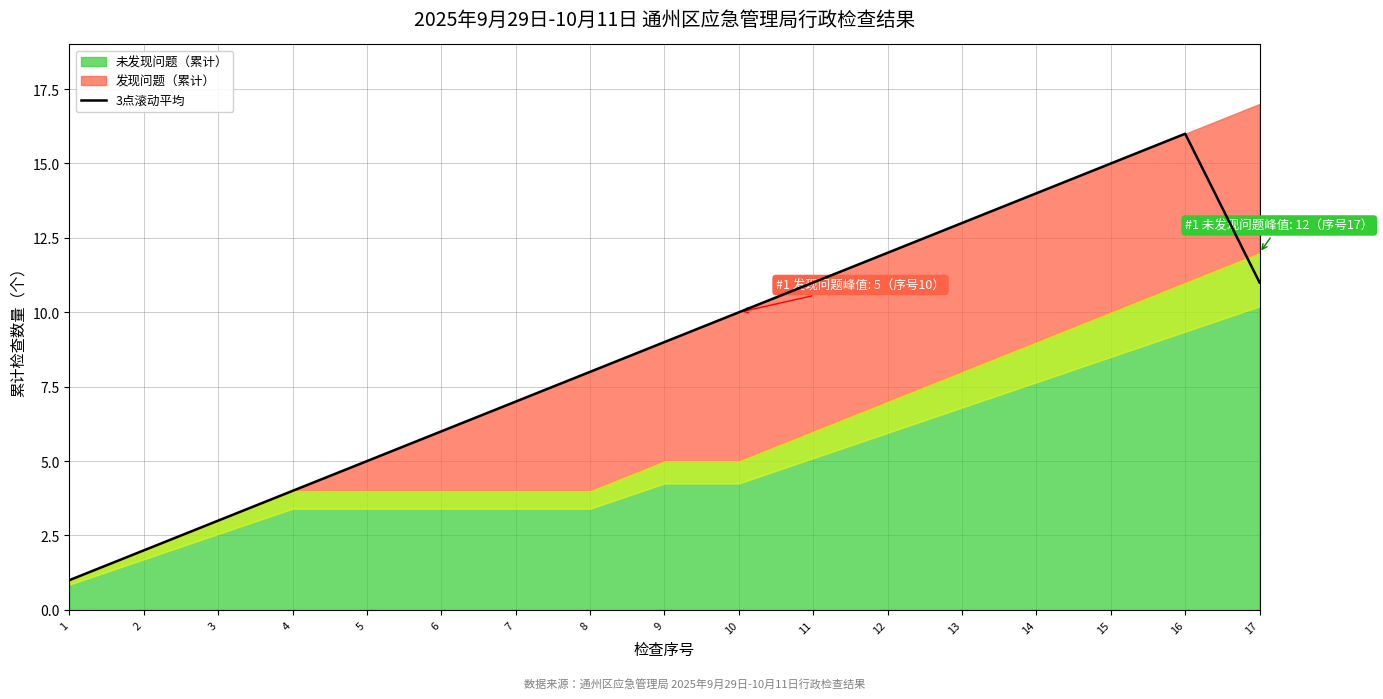

What is the greatest value displayed?

16.0